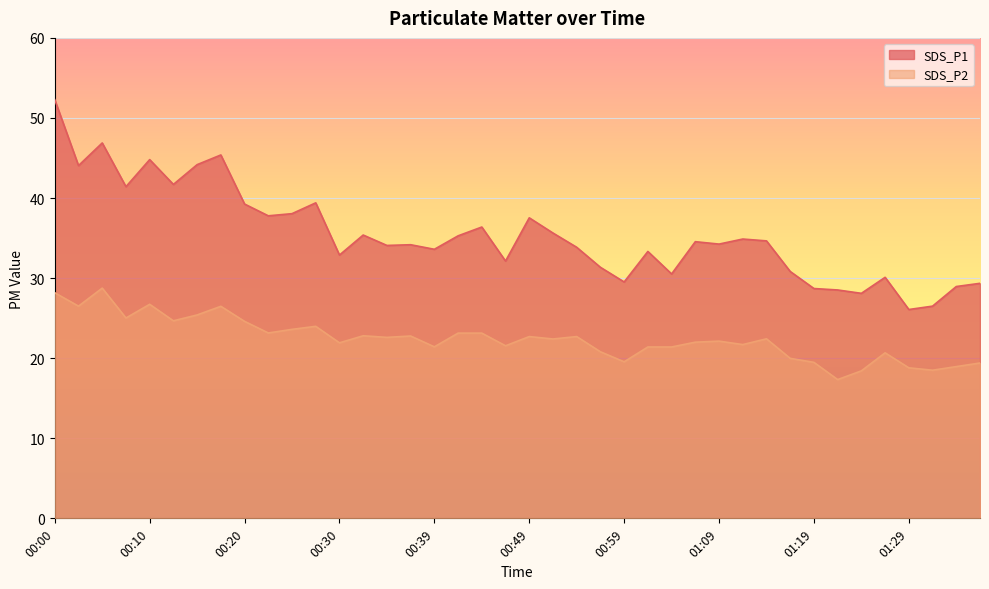

True or false: SDS_P1 and SDS_P2 cross at least once.

False